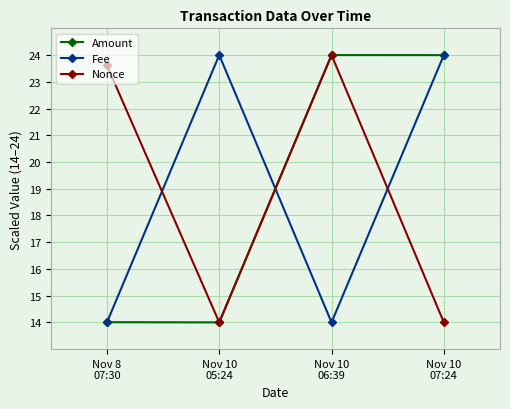

What is the label of the 2nd point from the right?

Nov 10
06:39